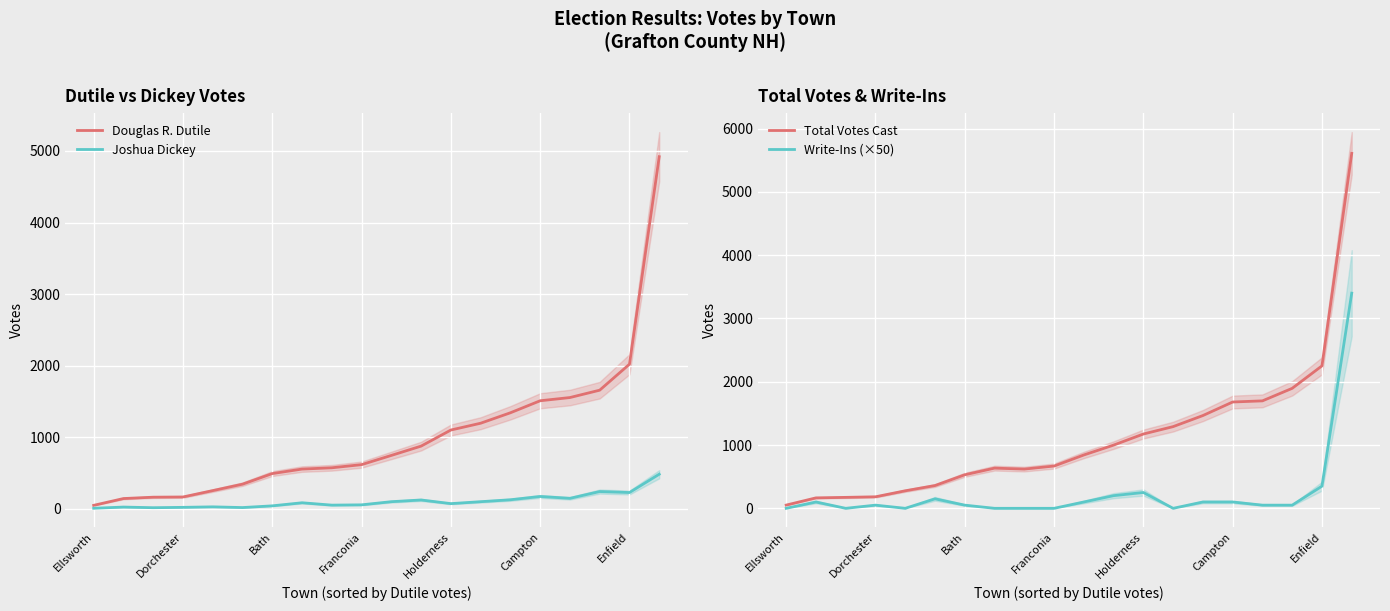

True or false: Total Votes Cast has a value of 1766 at Holderness.

False